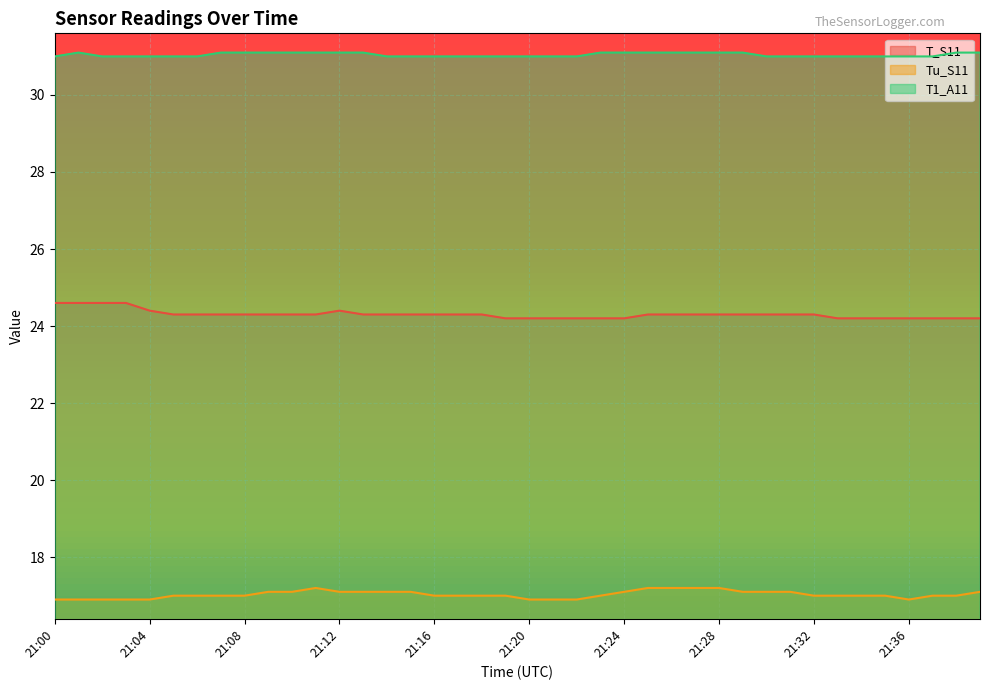

True or false: Tu_S11 and T1_A11 cross at least once.

False